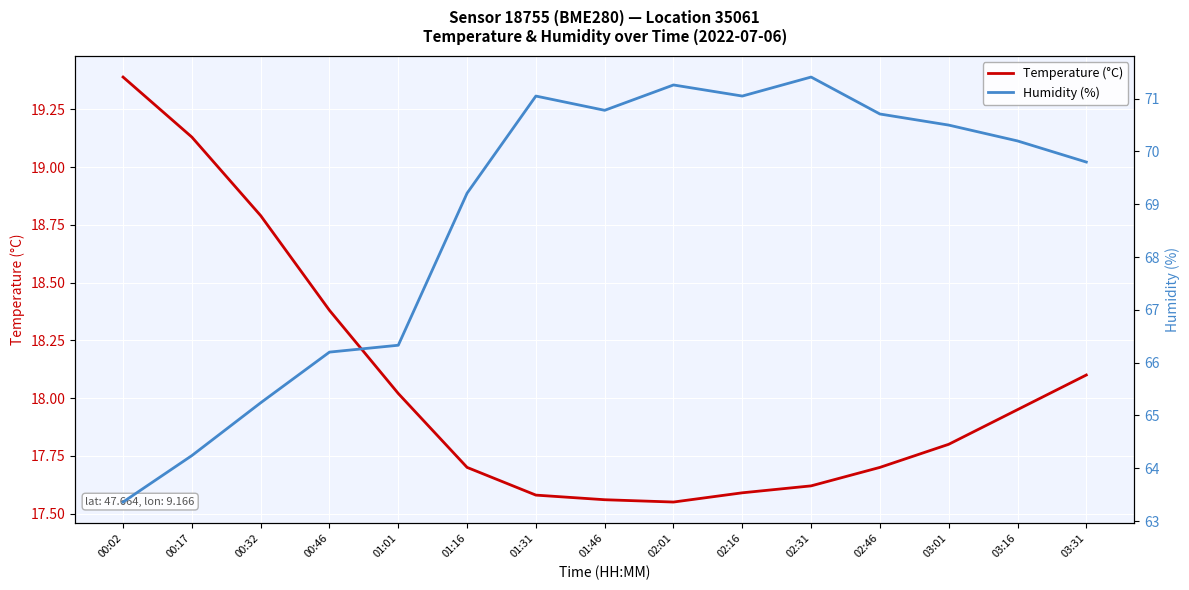

True or false: Humidity (%) has more than 2 points higher than both neighbors.

True